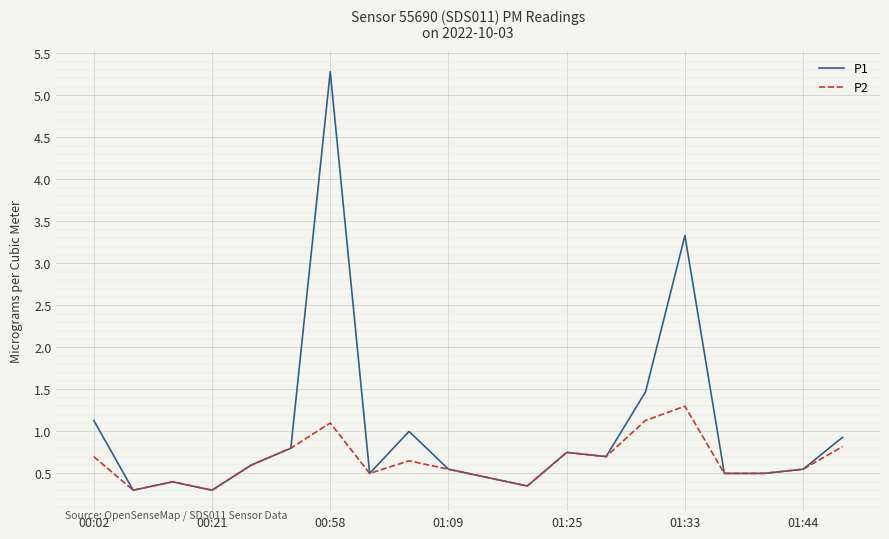

Rank the series by their maximum value, from highest to lowest.

P1, P2